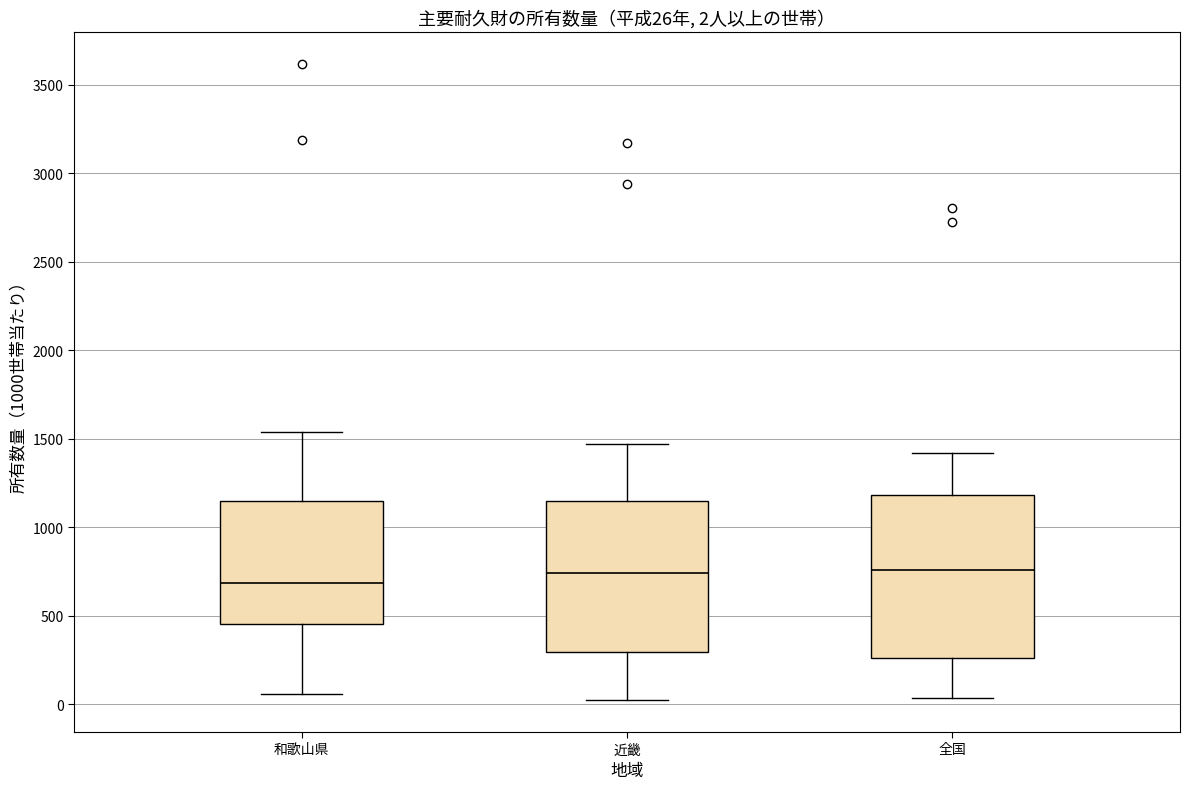

Which box is the tallest, from its lower edge to its upper edge?

全国